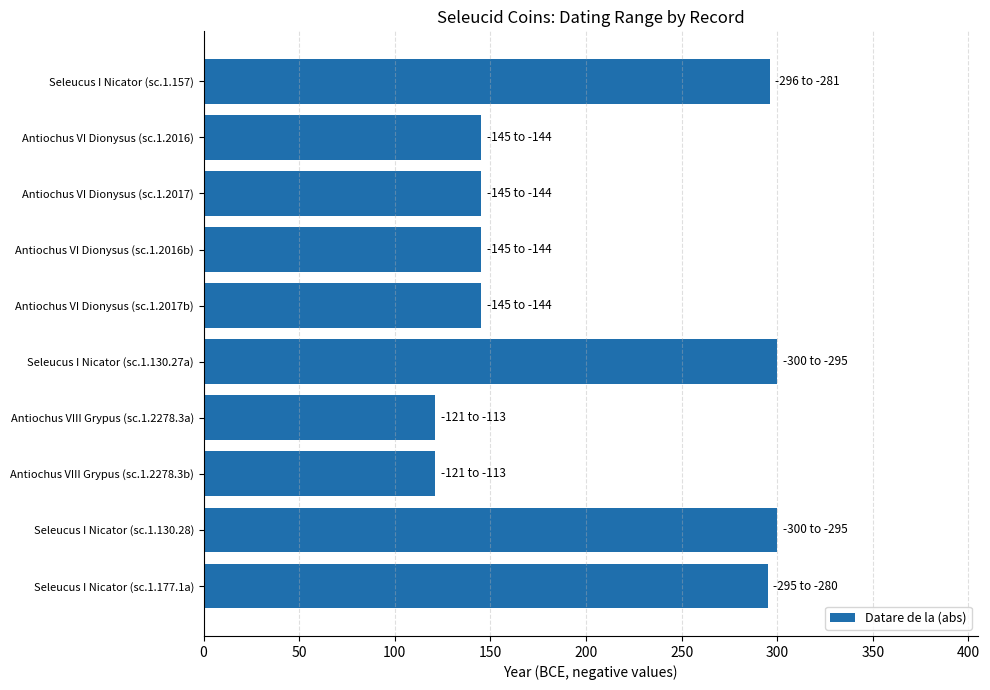

What is the sum of all values?

2013